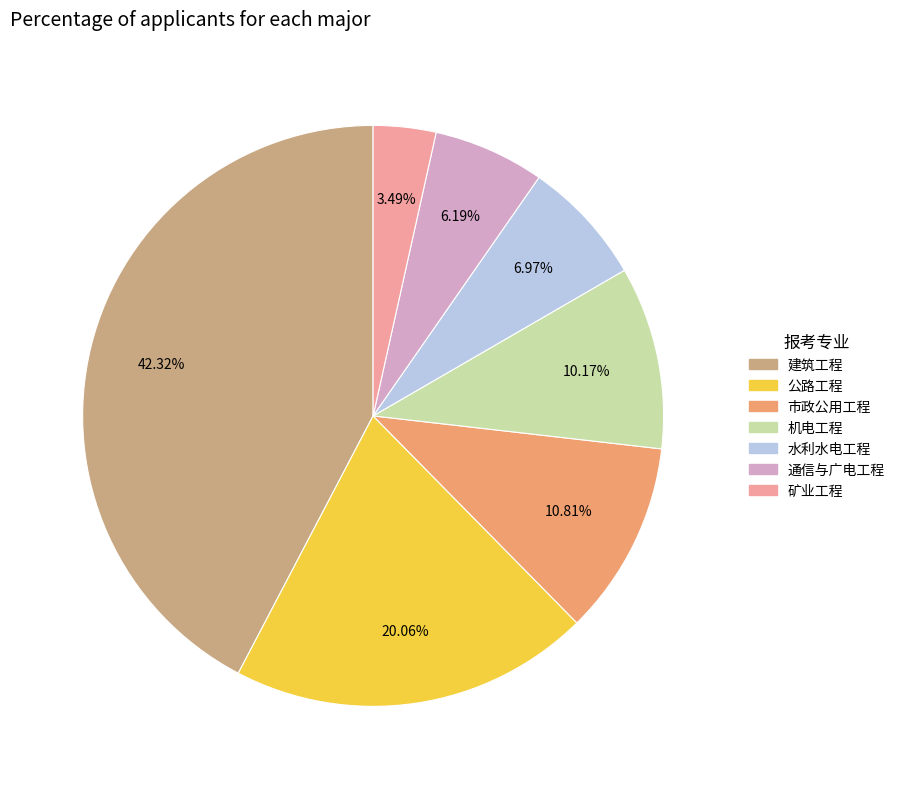

What is the ratio of the value at 矿业工程 to the value at 机电工程?

0.3